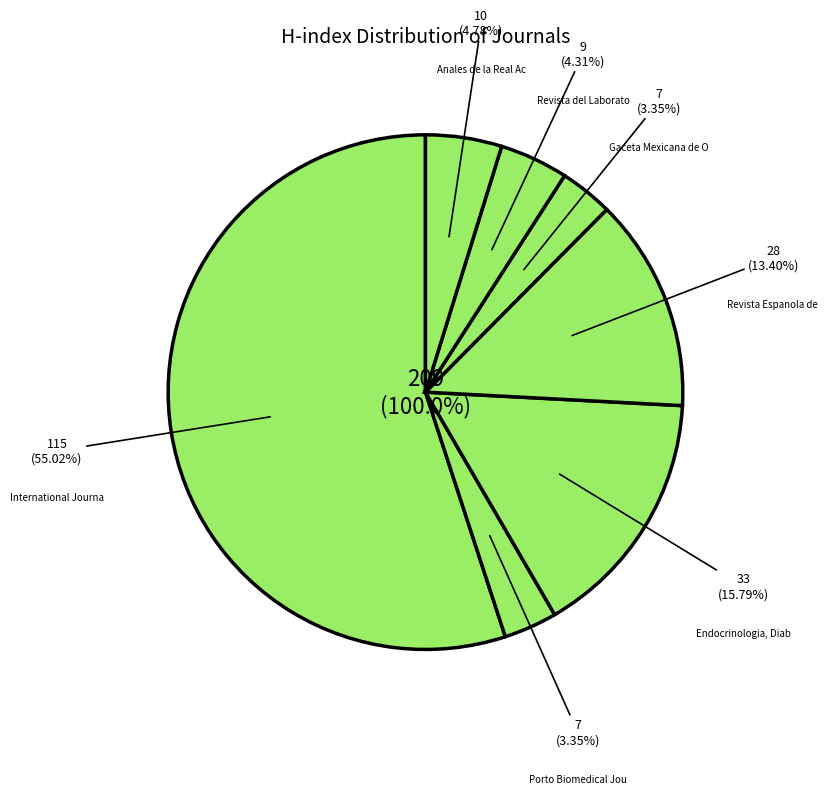

Is it true that Anales de la Real Academia Nacional is 5% of the pie?

True